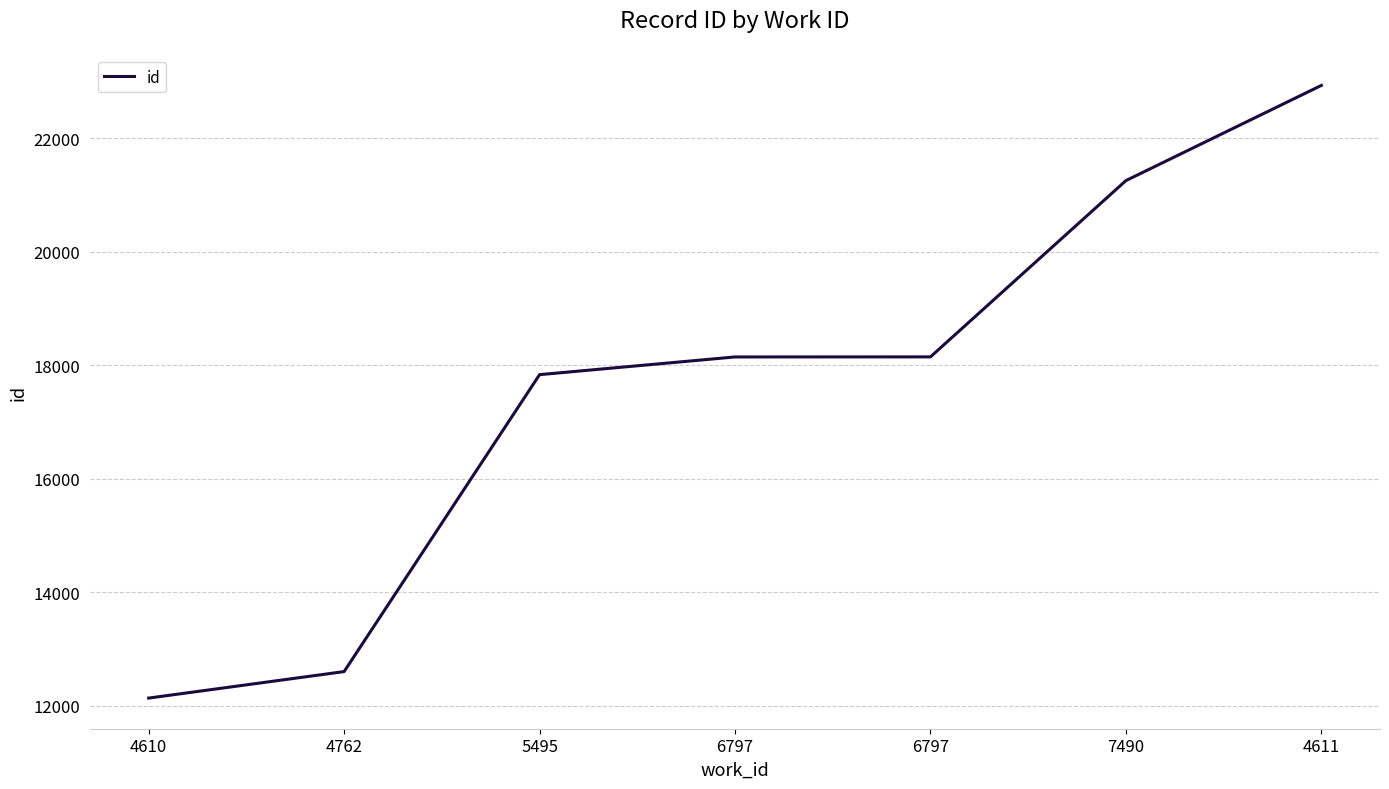

The value at 4611 is 22933. True or false?

True